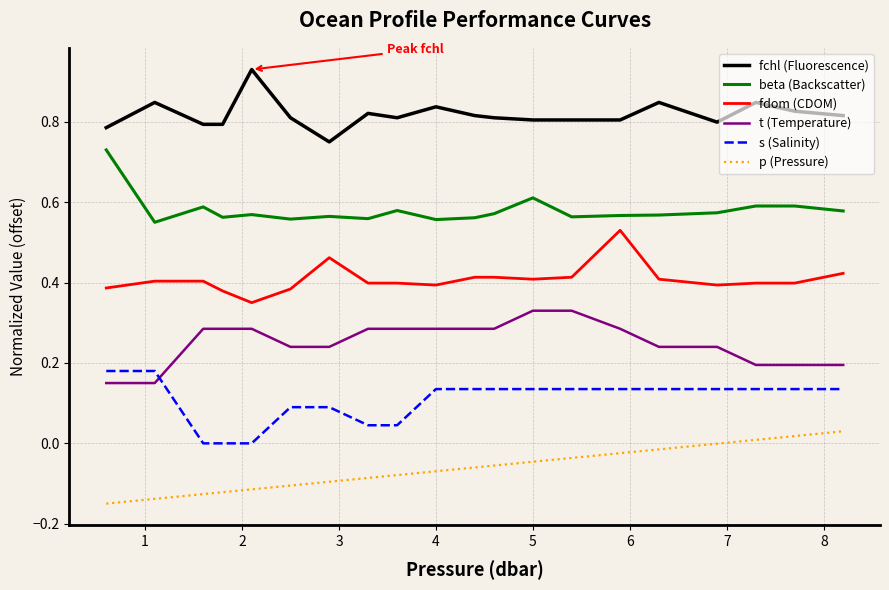

True or false: fchl (Fluorescence) and p (Pressure) intersect in this chart.

False